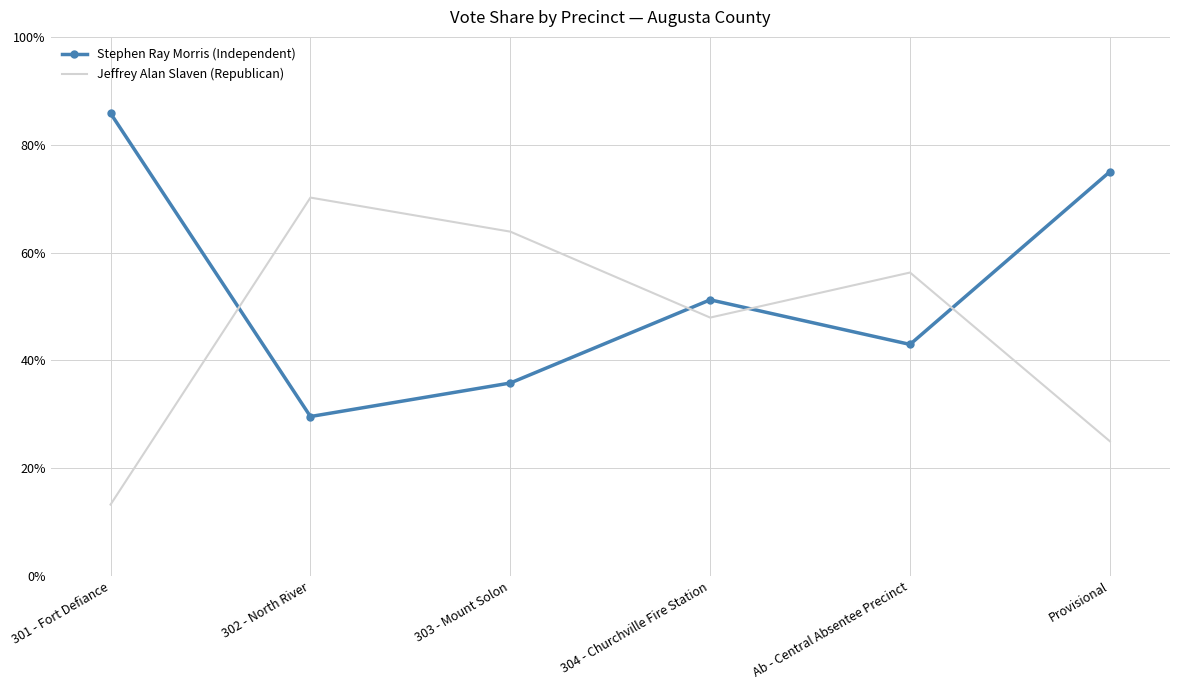

What position from the right is 302 - North River?

5